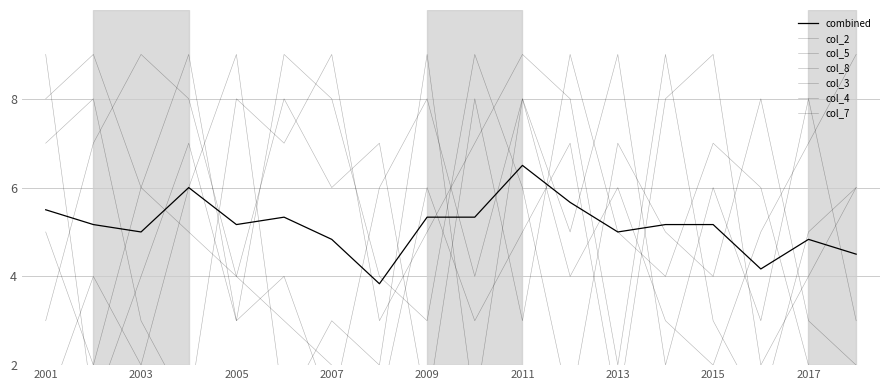

At which label is col_5 closest to 5?

7